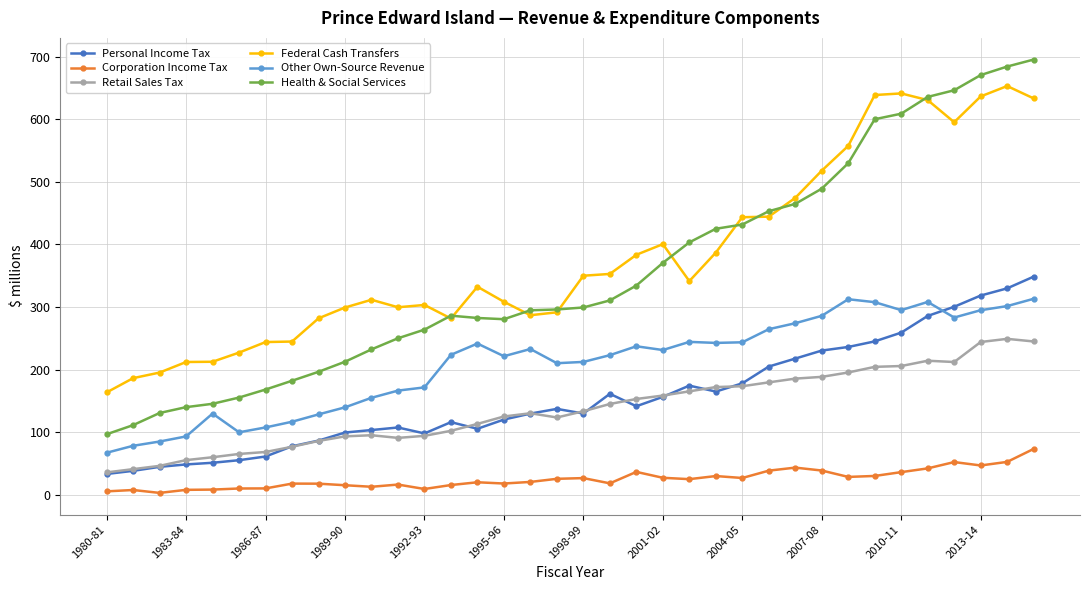

What is the value of the Health & Social Services point at the 11th from the left?

232.3